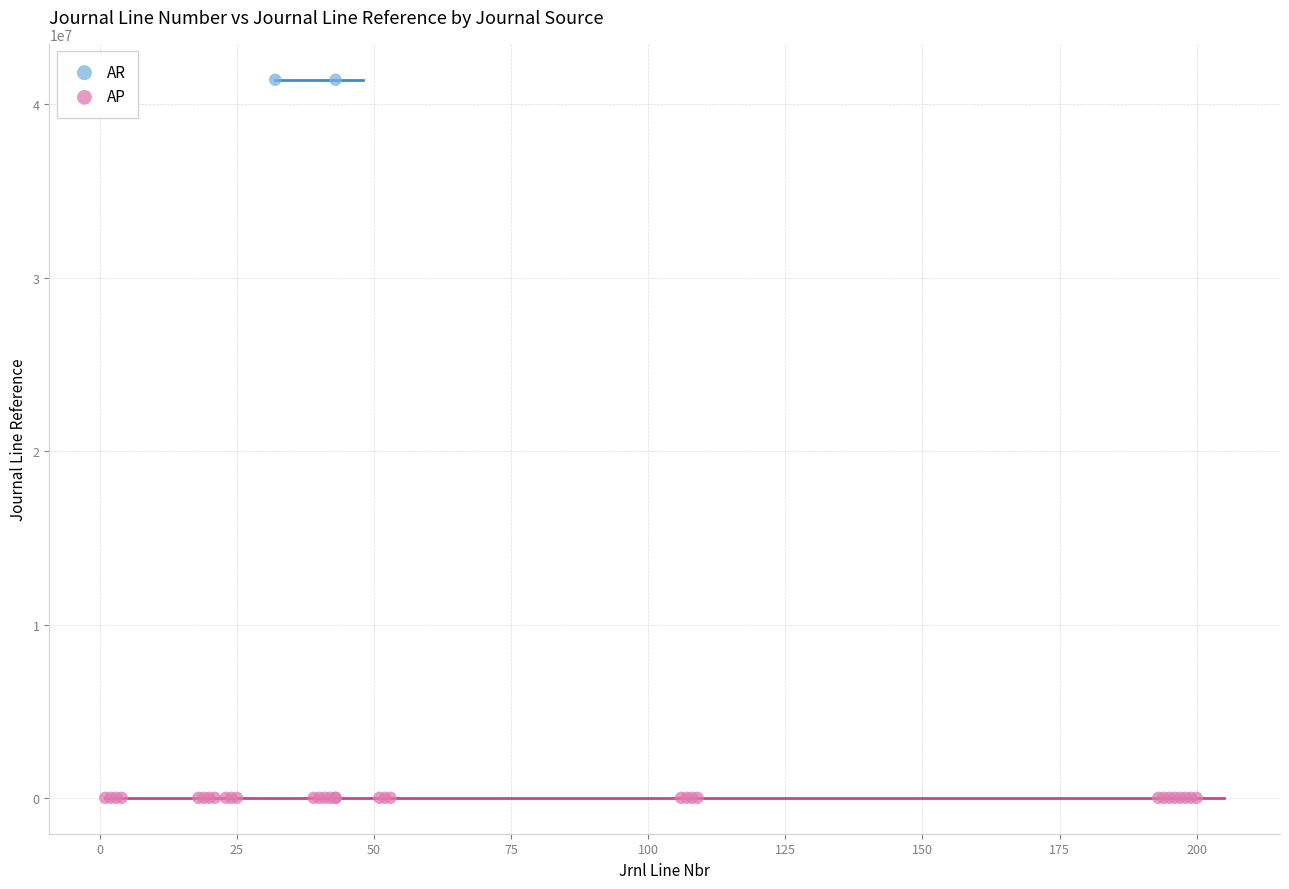

What are all the series names shown in the legend?

AR, AP